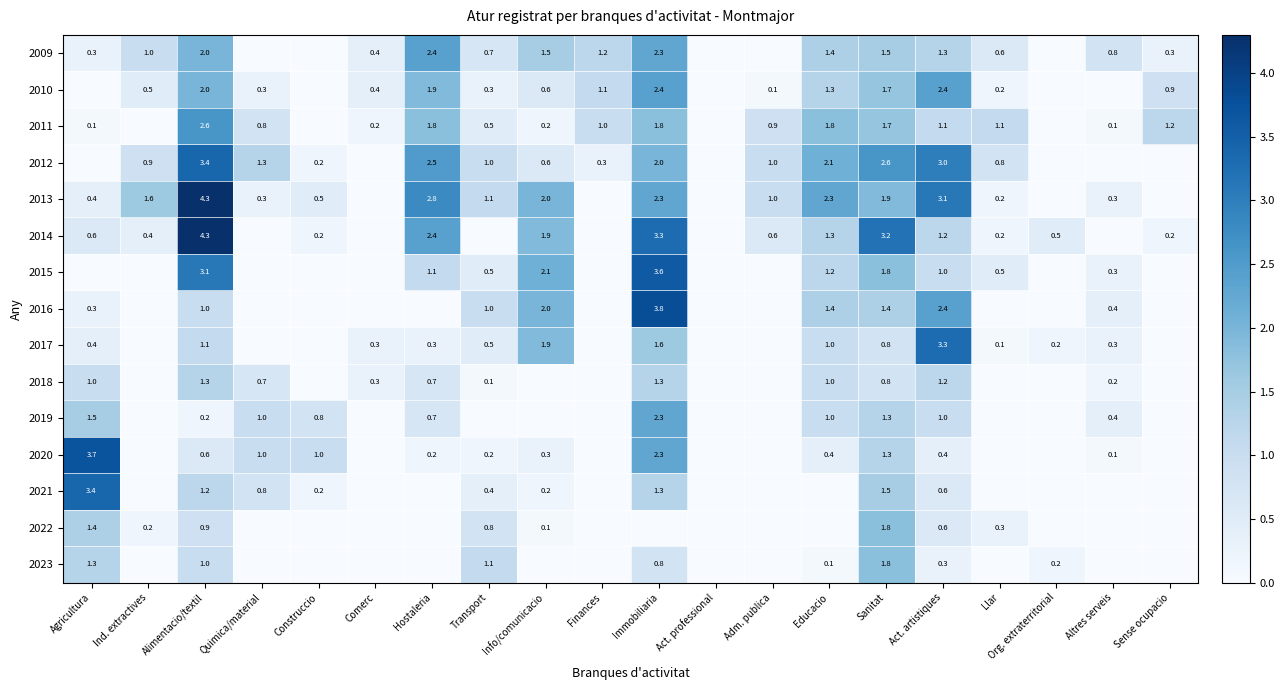

What is the total value across all series at Ind. extractives?

4.6